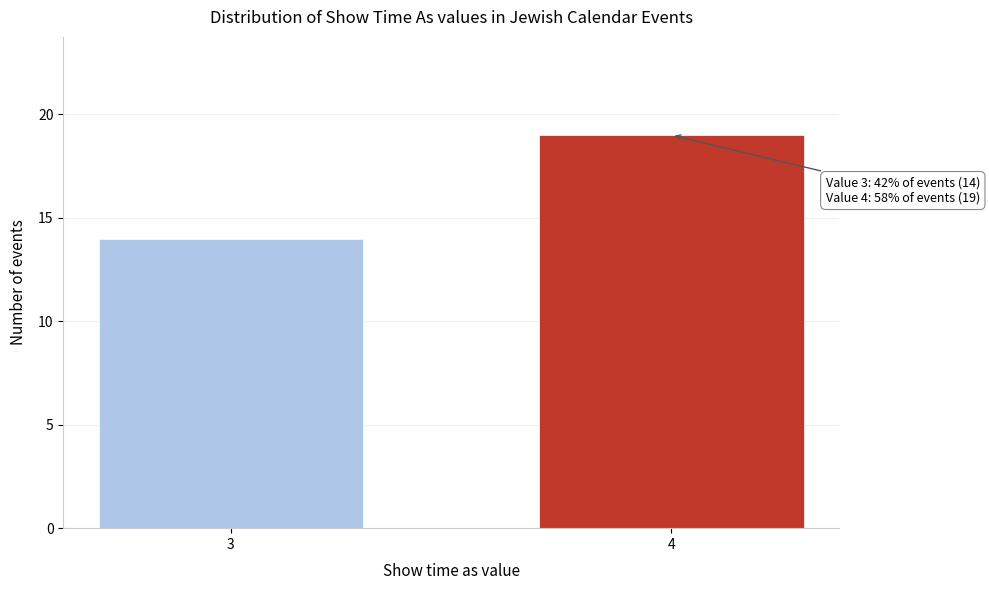

Reading left to right, transcribe all the data shown in this chart.

3=14	4=19